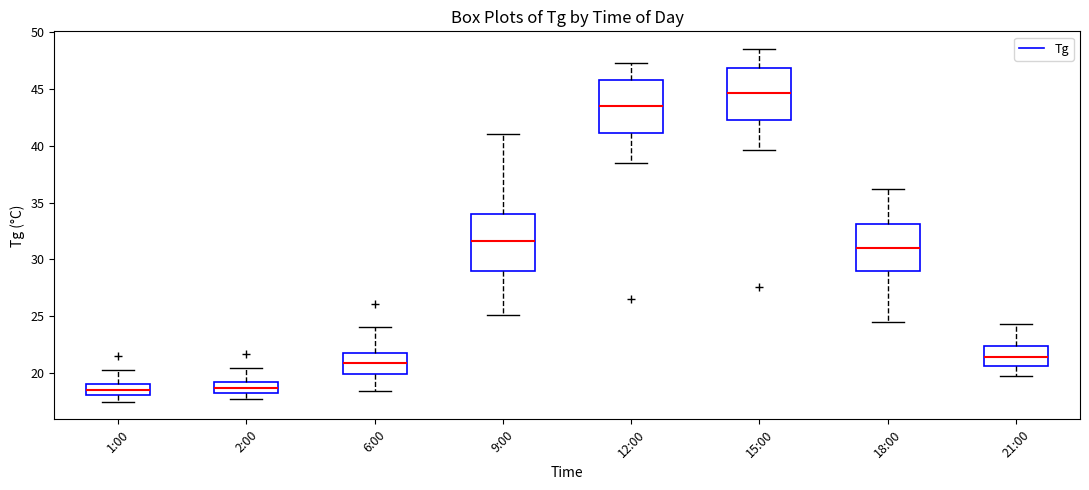

Reading left to right, transcribe this box plot: for each box, give where its median line is, the range the box spans, and where its two whiskers end, as read against the y-axis. The values are not printed on the chart, so give them approximately, as read against the axis.

1:00: median 18.5, box 18.0 to 19.0, whiskers 17.5 to 20.5
2:00: median 18.5 (inside the box), box 18.5 to 19.5, whiskers 17.5 to 20.5
6:00: median 21.0, box 20.0 to 22.0, whiskers 18.5 to 24.0
9:00: median 31.5, box 29.0 to 34.0, whiskers 25.0 to 41.0
12:00: median 43.5, box 41.0 to 46.0, whiskers 38.5 to 47.5
15:00: median 44.5, box 42.5 to 47.0, whiskers 39.5 to 48.5
18:00: median 31.0, box 29.0 to 33.0, whiskers 24.5 to 36.0
21:00: median 21.5, box 20.5 to 22.5, whiskers 20.0 to 24.5